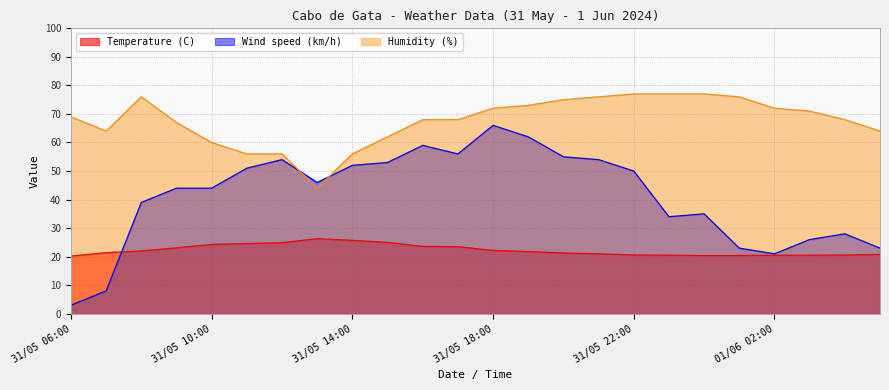

At how many categories does at least one series exceed 13?

24